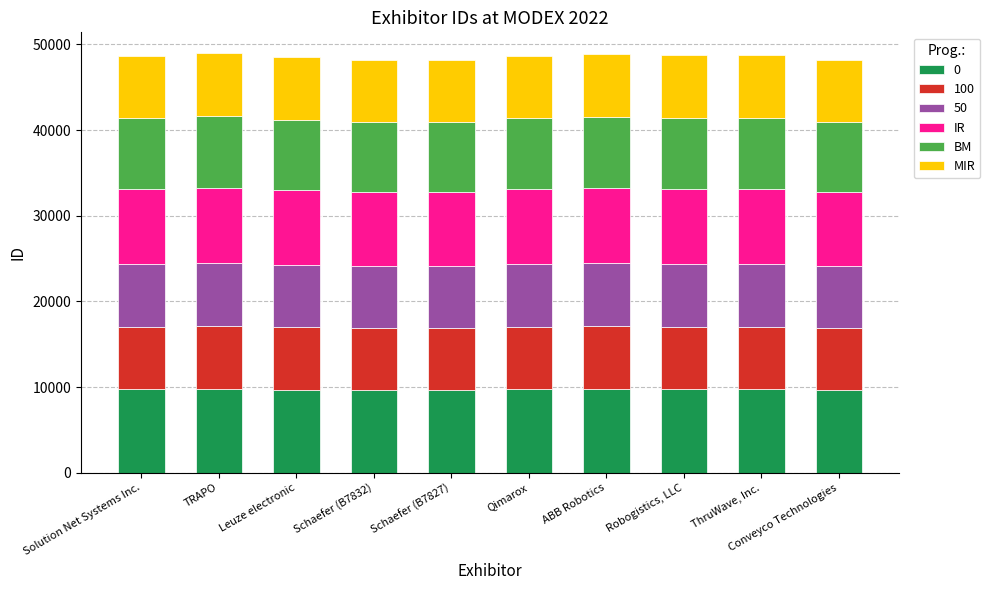

True or false: 0 has a value of 9735.6 at Solution Net Systems Inc..

True